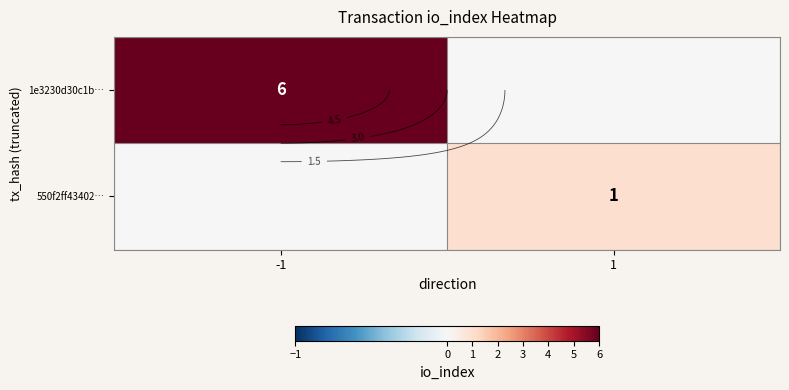

Count the number of categories in the chart.

2